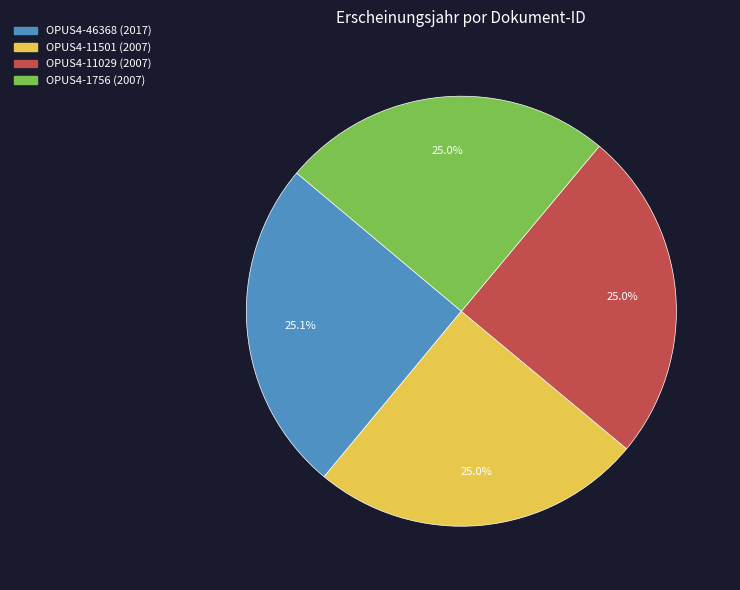

To the nearest percent, what is the average slice percentage?

25%